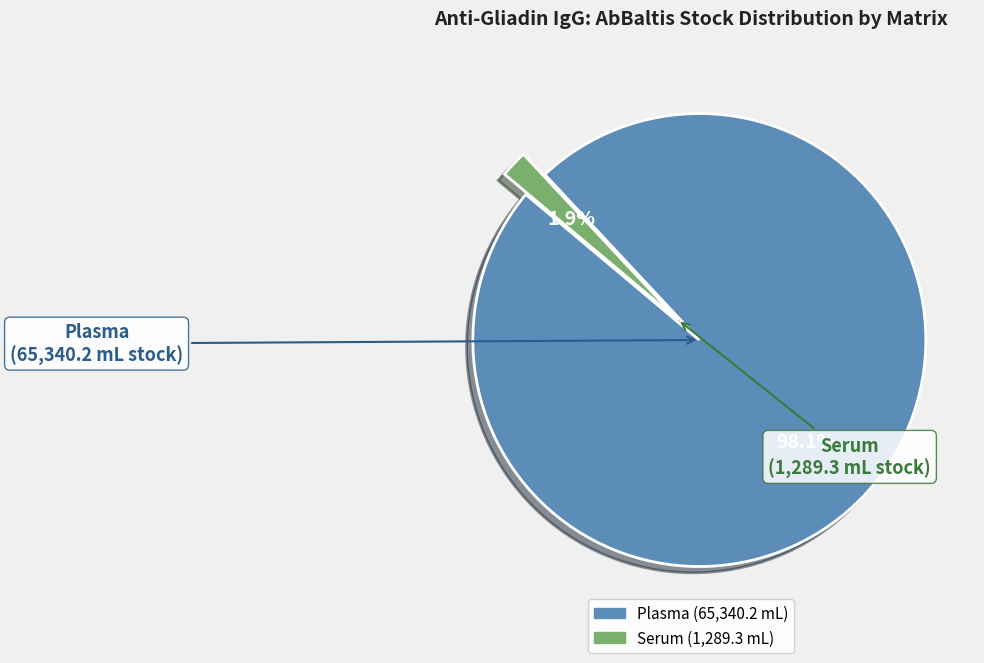

Which category has the biggest portion of the pie?

Plasma